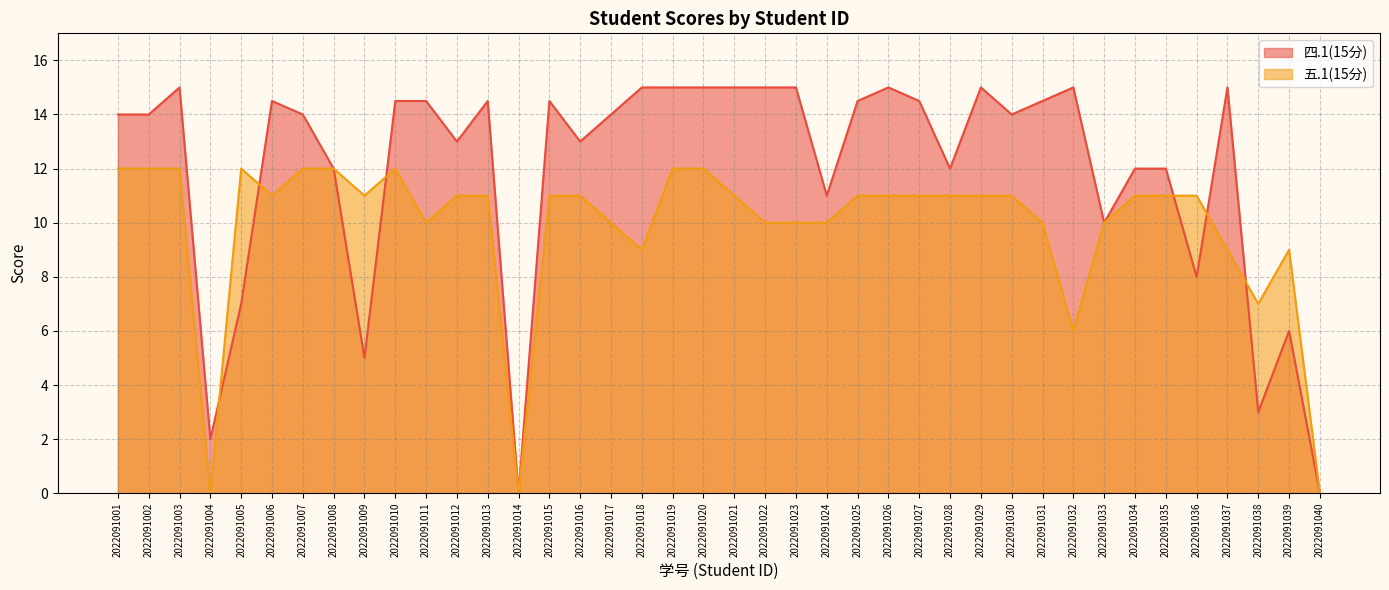

List the labels in order of 五.1(15分) value, smallest first.

2022091004, 2022091014, 2022091040, 2022091032, 2022091038, 2022091018, 2022091037, 2022091039, 2022091011, 2022091017, 2022091022, 2022091023, 2022091024, 2022091031, 2022091033, 2022091006, 2022091009, 2022091012, 2022091013, 2022091015, 2022091016, 2022091021, 2022091025, 2022091026, 2022091027, 2022091028, 2022091029, 2022091030, 2022091034, 2022091035, 2022091036, 2022091001, 2022091002, 2022091003, 2022091005, 2022091007, 2022091008, 2022091010, 2022091019, 2022091020